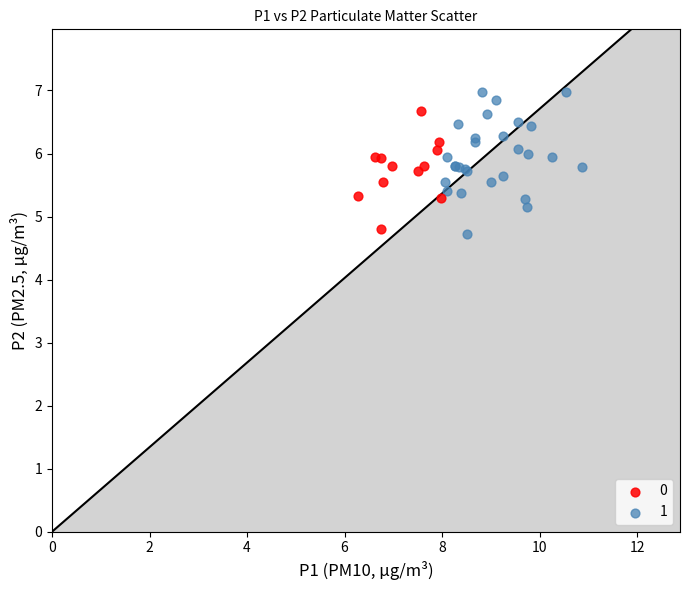

Which series has the largest Y range (max minus min)?

1